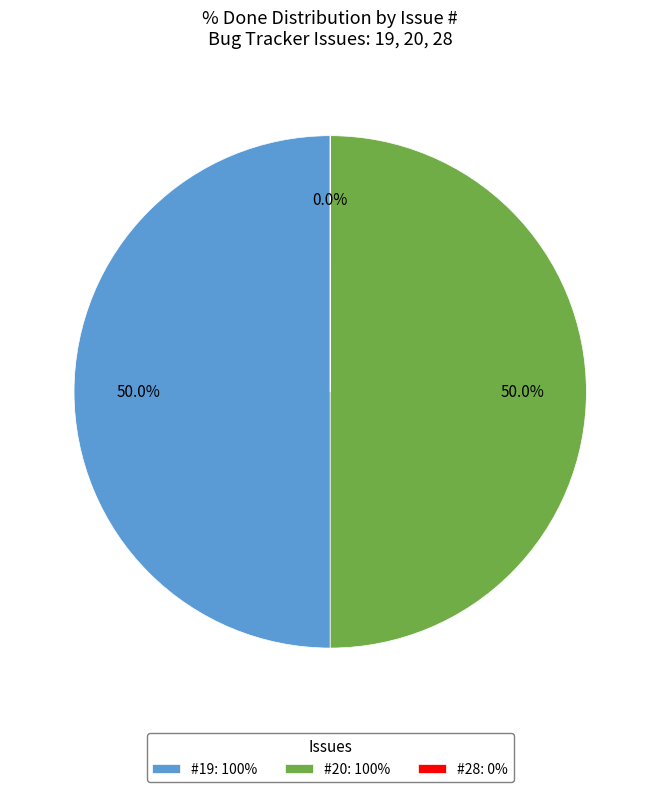

What percentage do #19: 100% and #20: 100% together represent?

100.0%